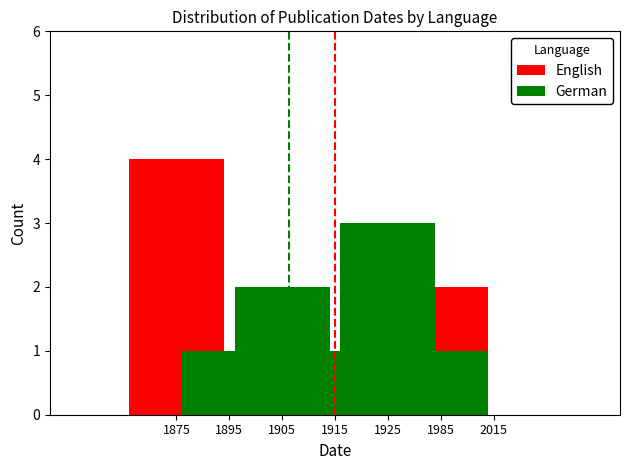

Rank the series by their average value, from lowest to highest.

English, German